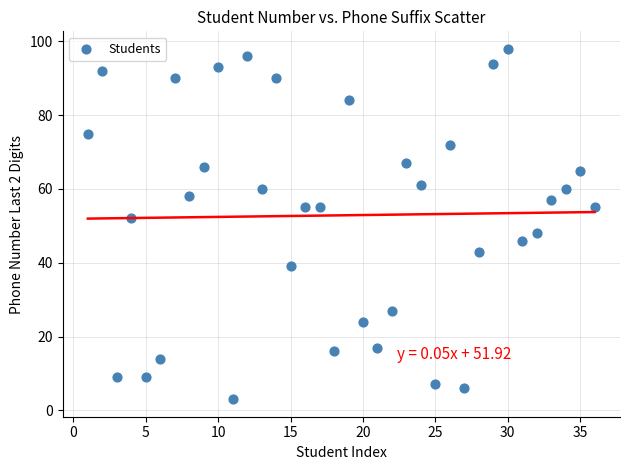

What is the range of Y values (max minus min)?

95